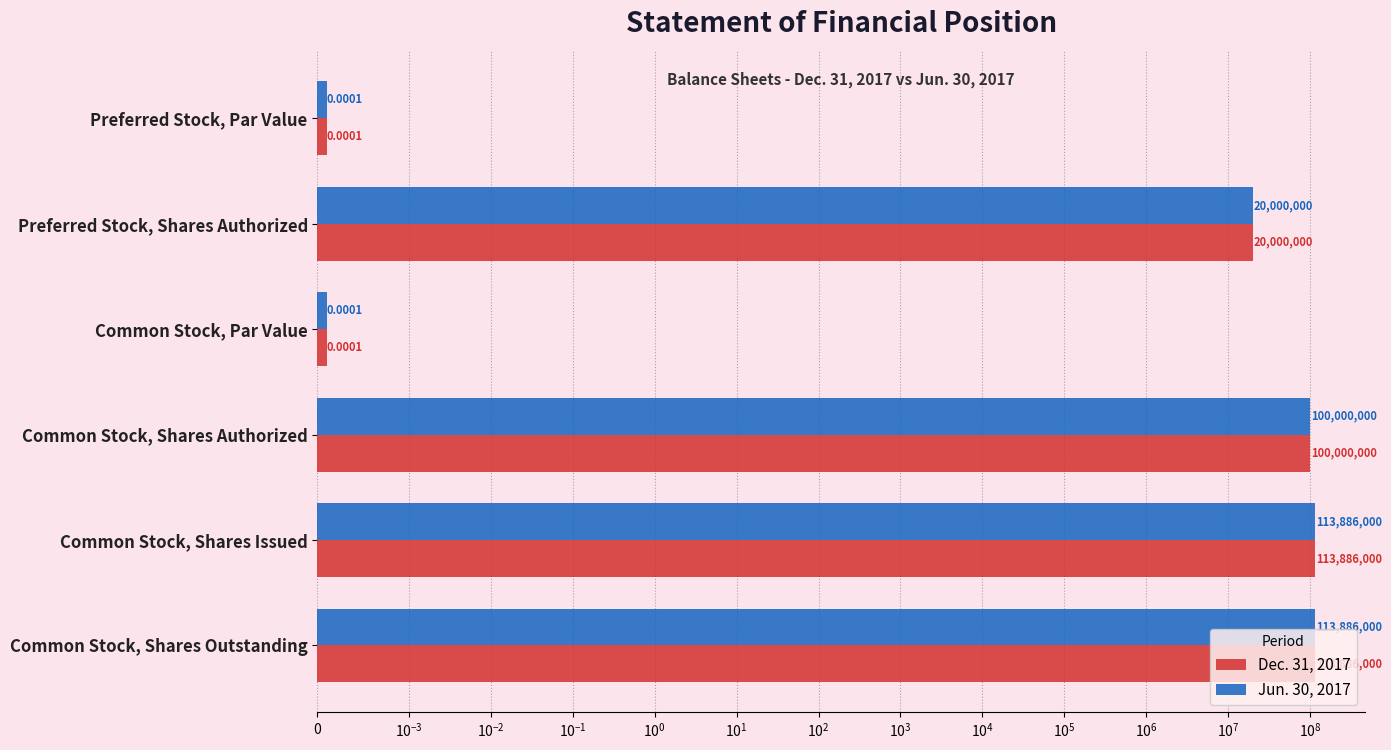

What position from the left is Common Stock, Shares Authorized?

4